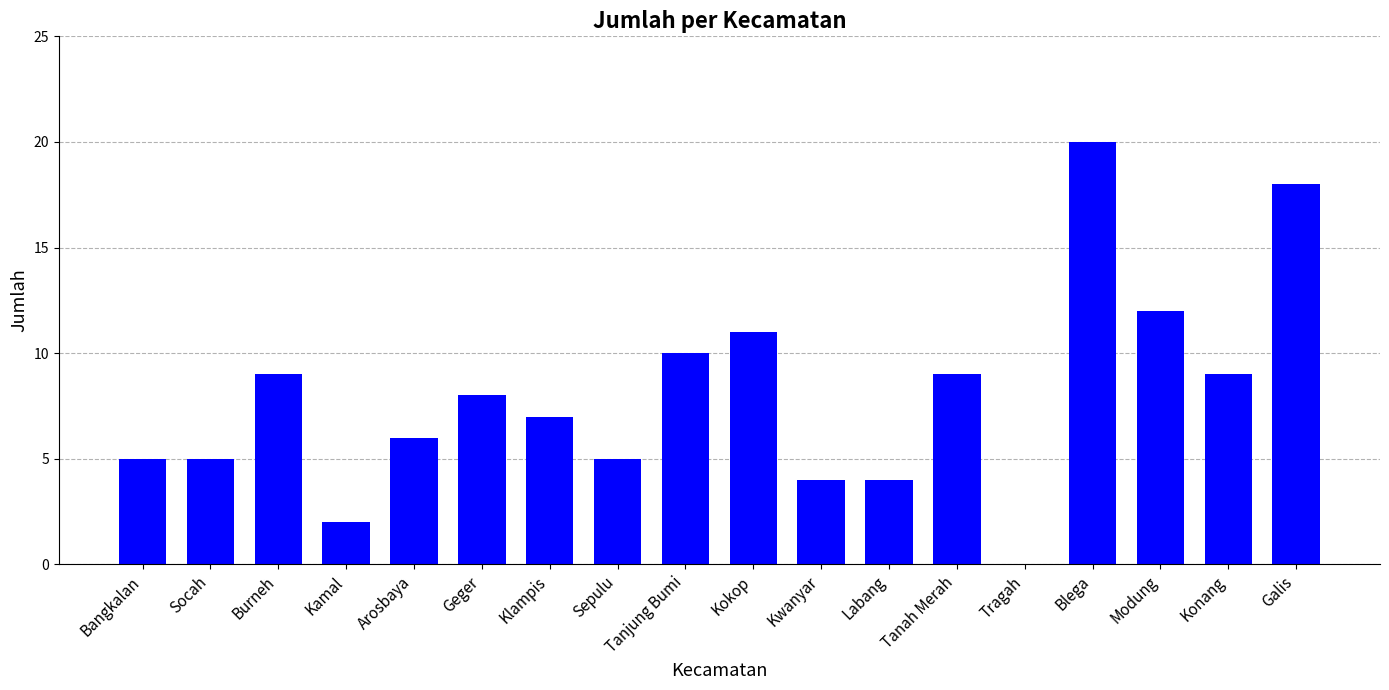

At which category does the chart reach its peak across all series?

Blega